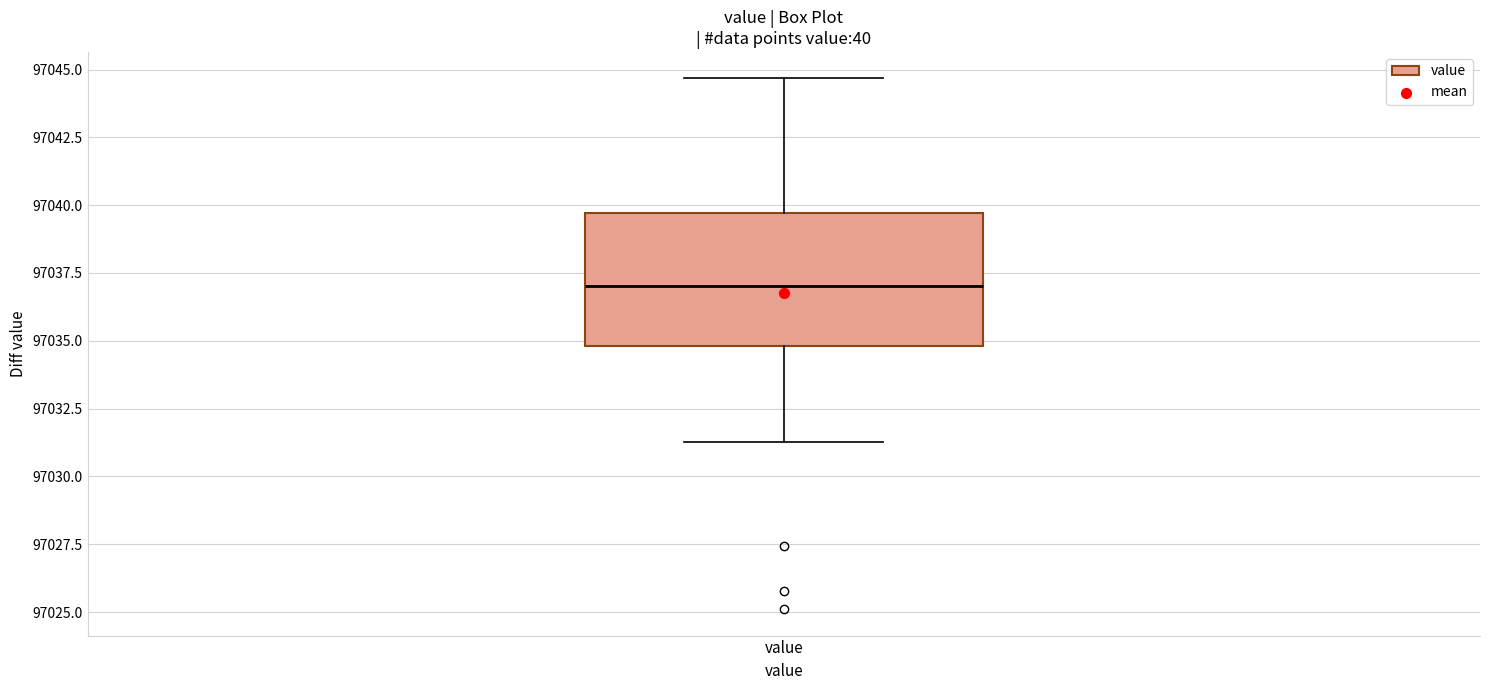

Transcribe this box plot: give where the median line is, the range the box spans, and where the two whiskers end, as read against the y-axis. The values are not printed on the chart, so give them approximately, as read against the axis.

median 97037.0, box 97035.0 to 97039.5, whiskers 97031.5 to 97044.5